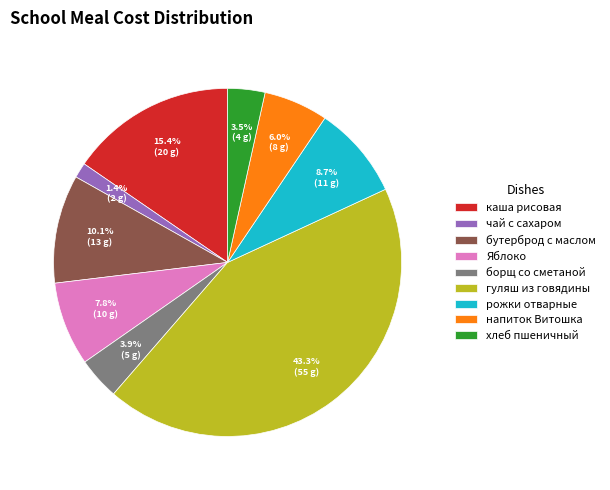

To the nearest percent, what is the difference between the largest and smallest slice percentages?

42%